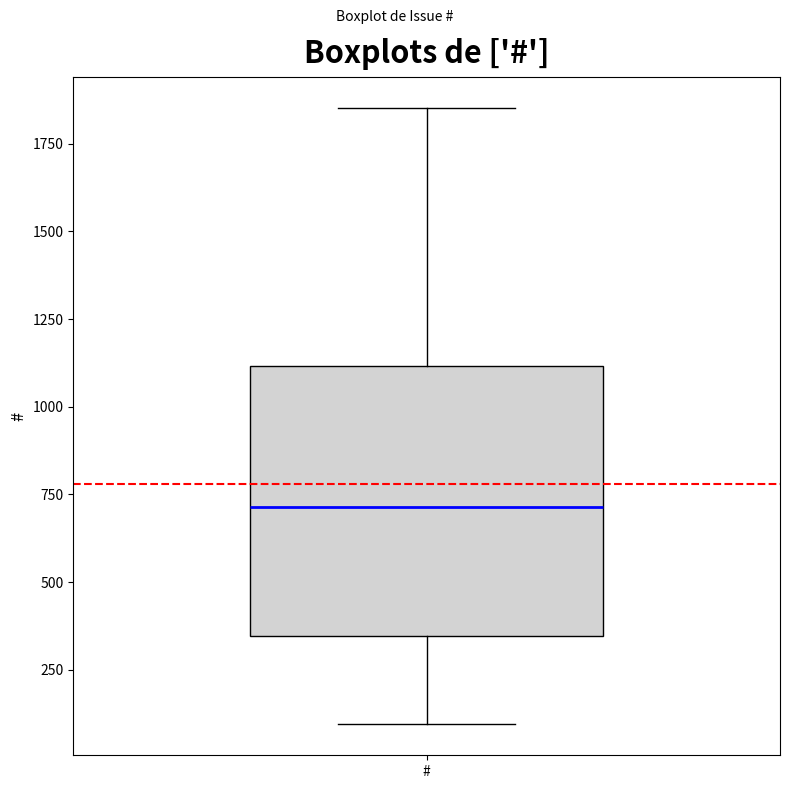

Where does the lower whisker of the box for # end on the y-axis? The values are not printed on the chart, so give them approximately, as read against the axis.

100